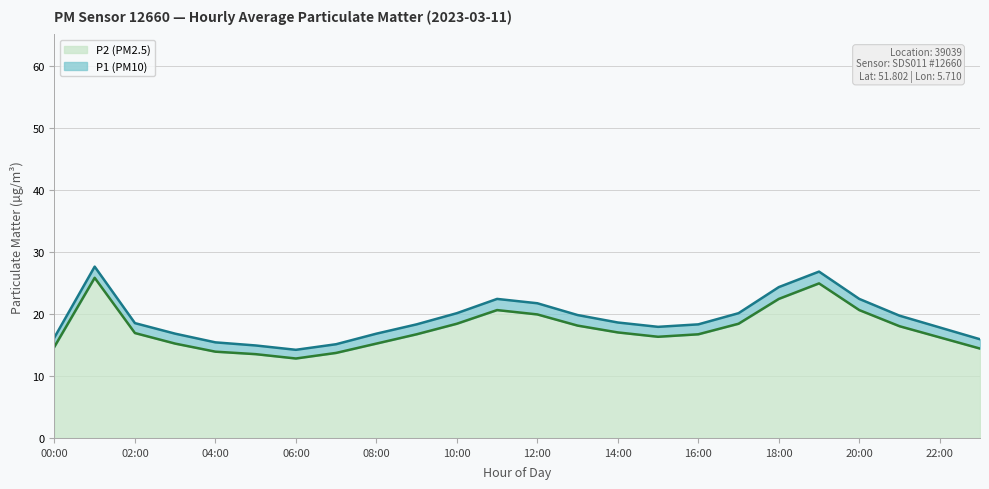

How many lines are shown in the chart?

2